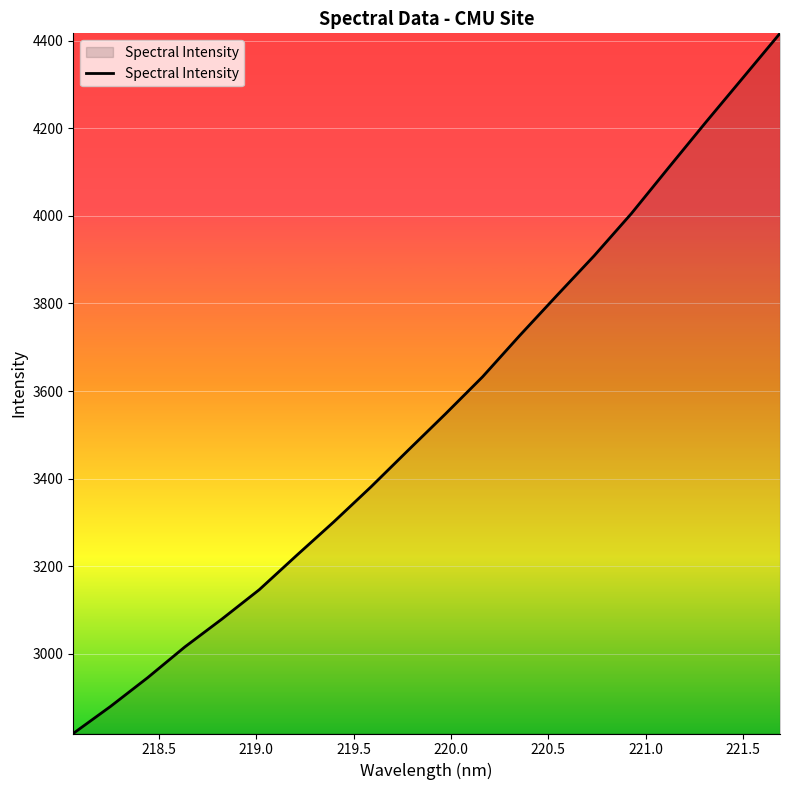

What is the minimum value shown in the chart?

2818.1